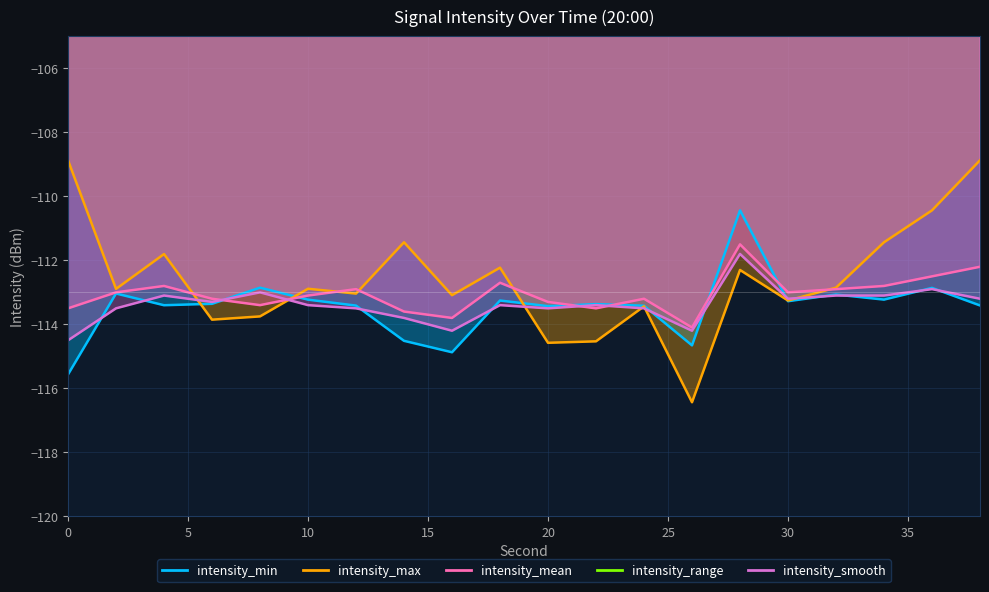

What is the highest value of the intensity_min series?

-110.4